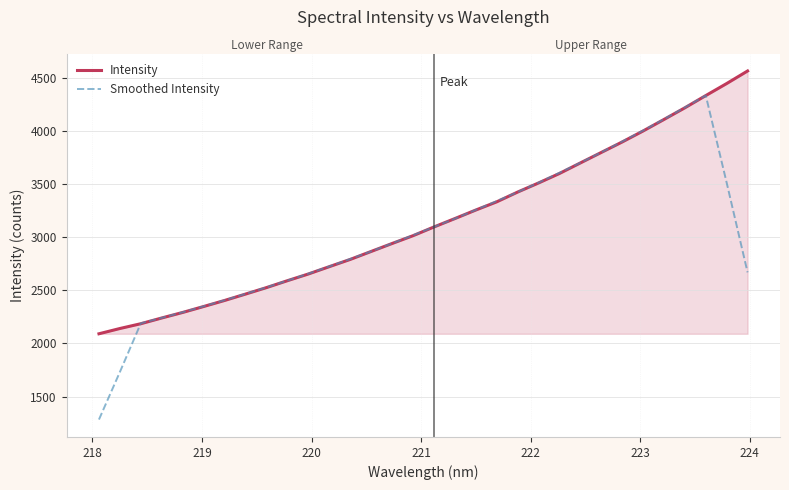

What is the smallest value displayed?

1283.6